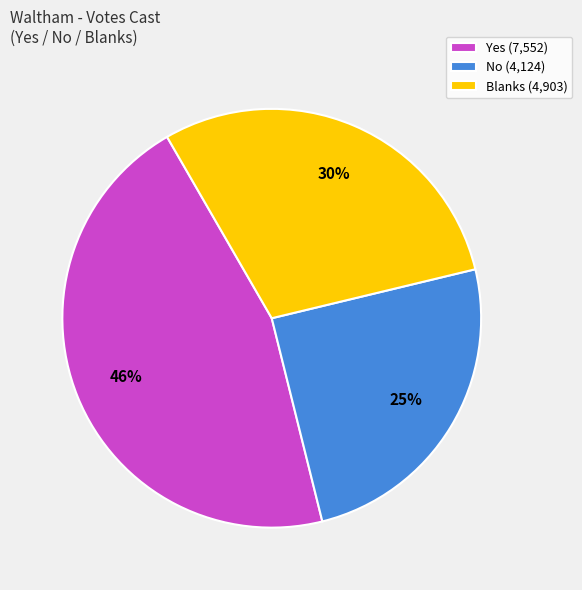

To the nearest percent, what portion does No represent?

25%